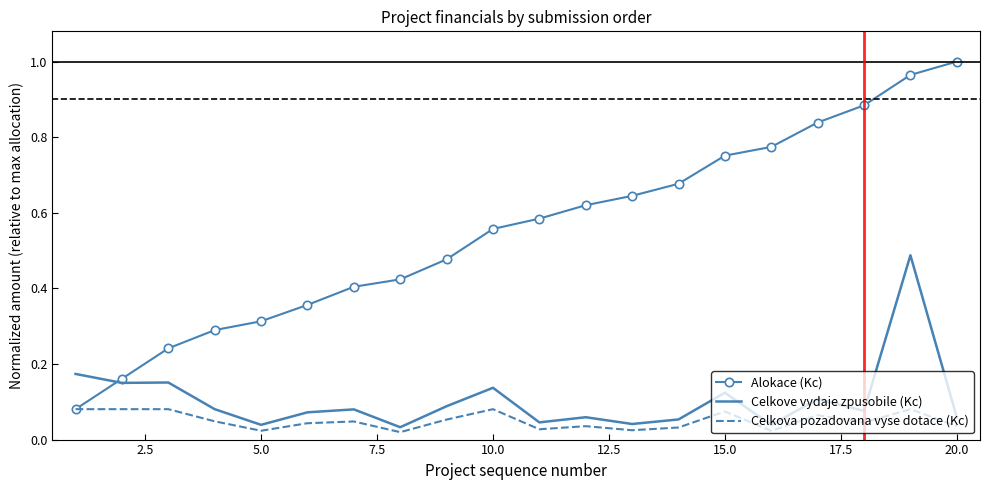

True or false: Alokace (Kc) and Celkove vydaje zpusobile (Kc) cross at least once.

True